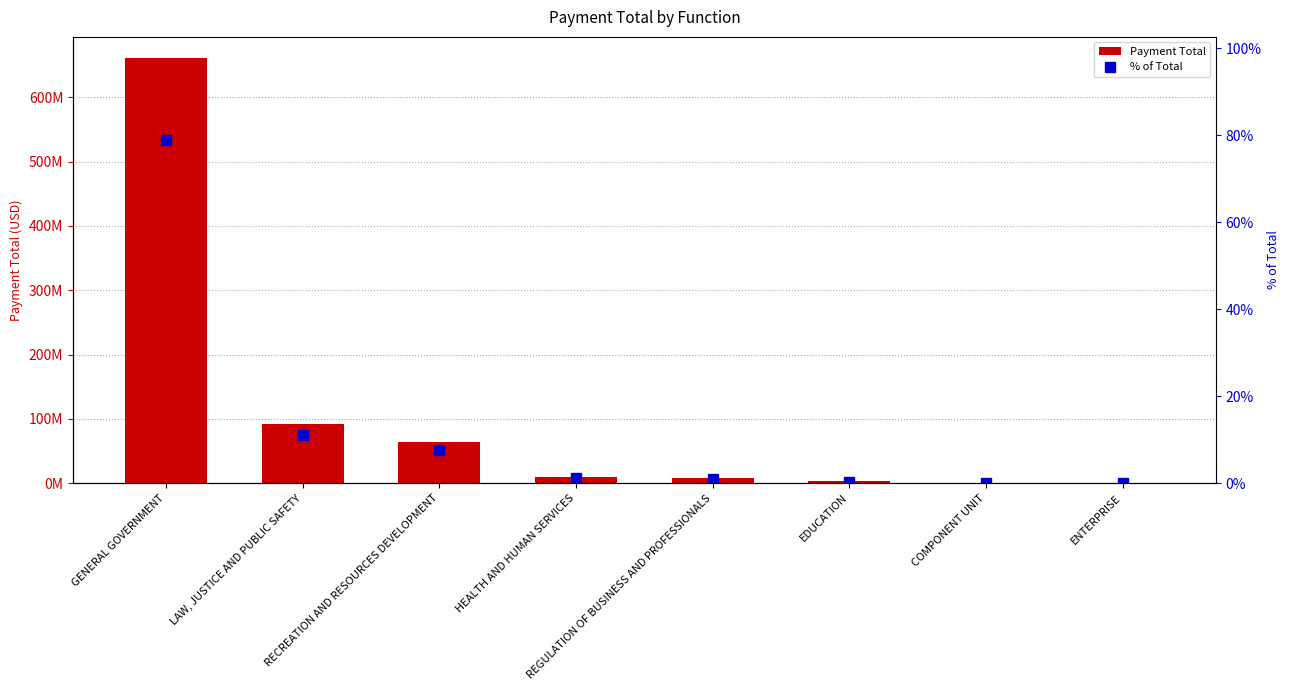

Are the bars grouped side by side (vs. stacked)?

Yes